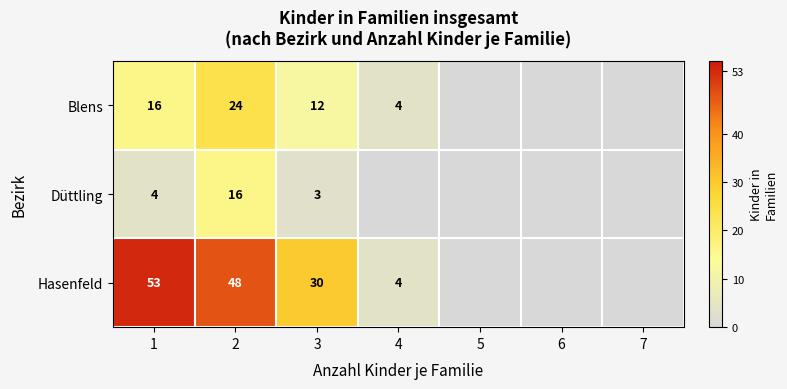

What is the difference between the highest and lowest values at 3?

27